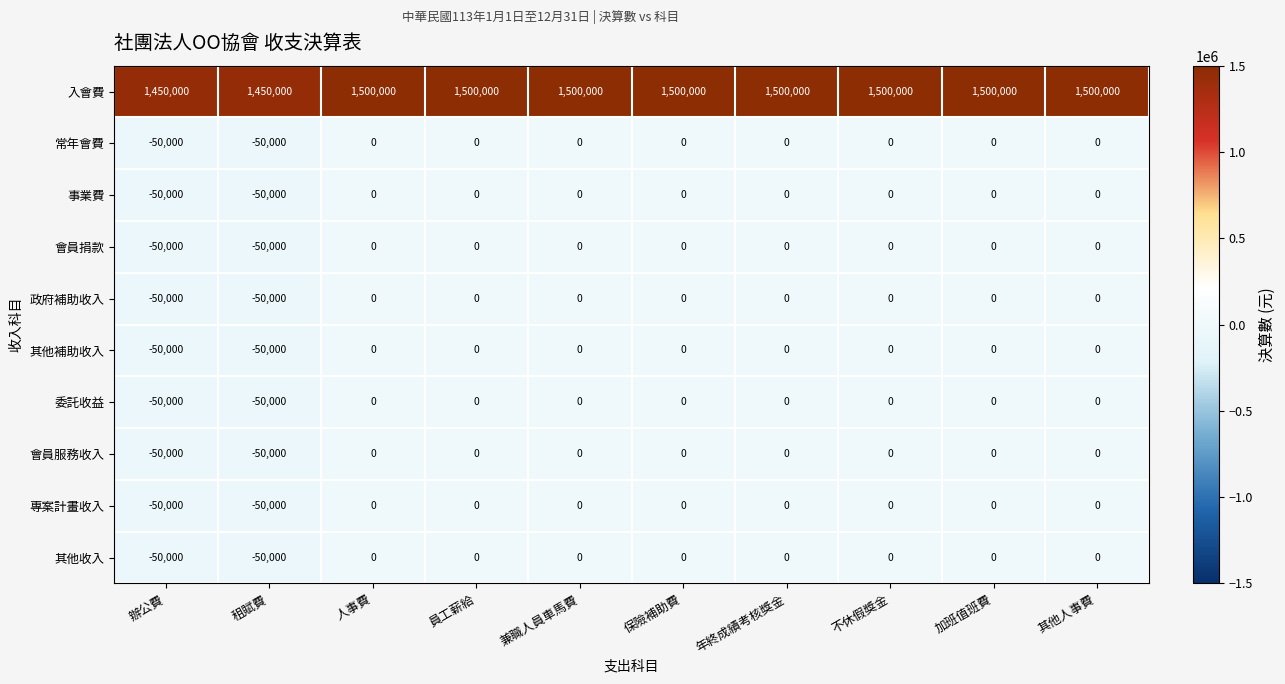

What is the total value across all series at 保險補助費?

1500000